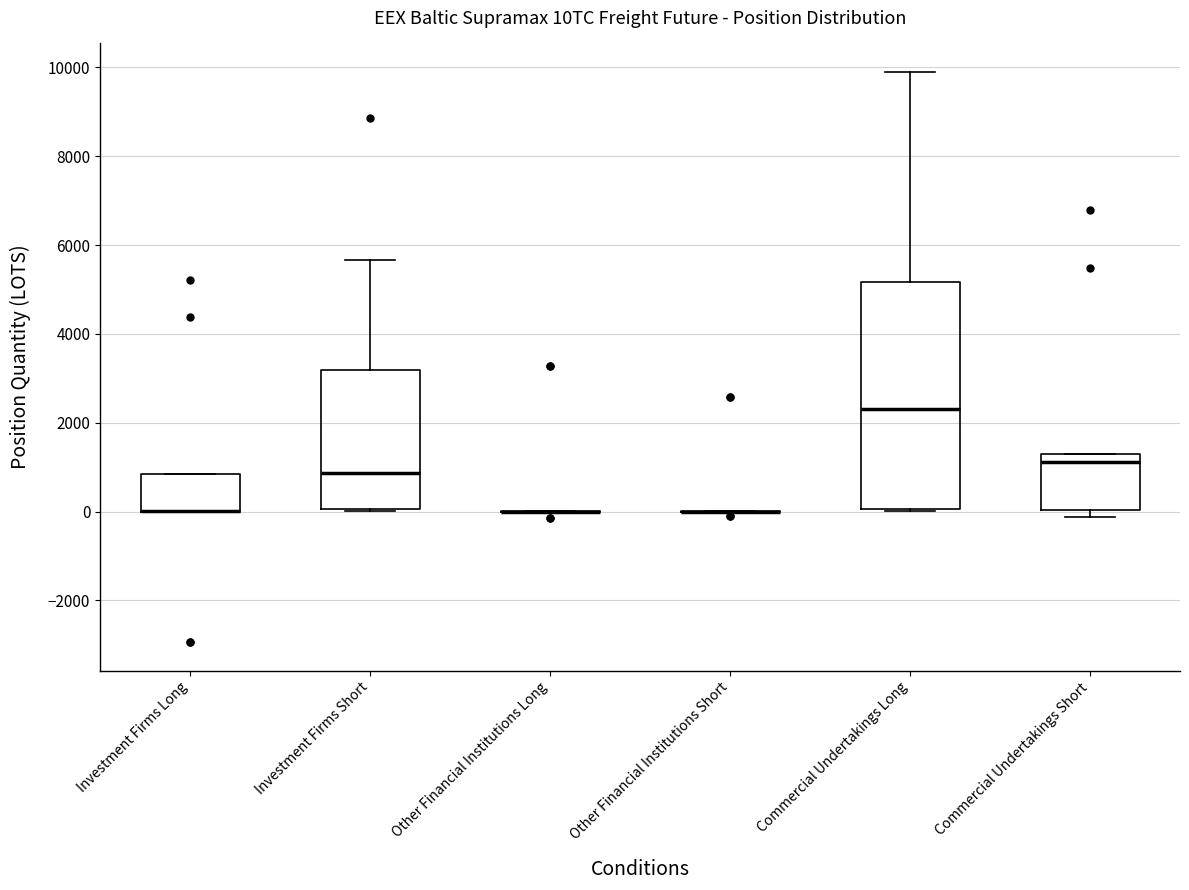

Where does the upper whisker of the box for Commercial Undertakings Long end on the y-axis? The values are not printed on the chart, so give them approximately, as read against the axis.

9800